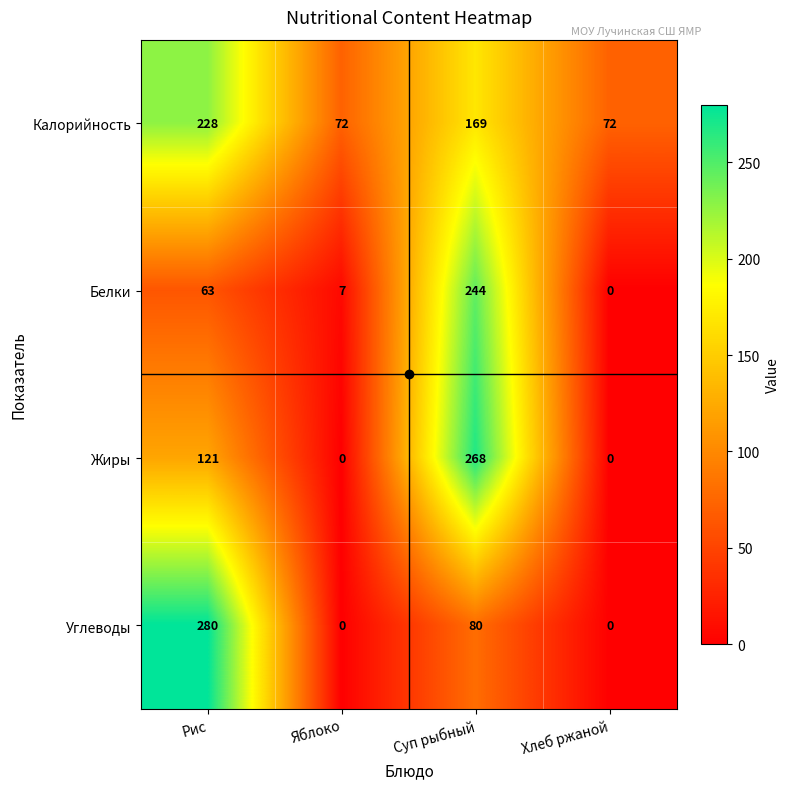

What is the maximum value shown in the chart?

280